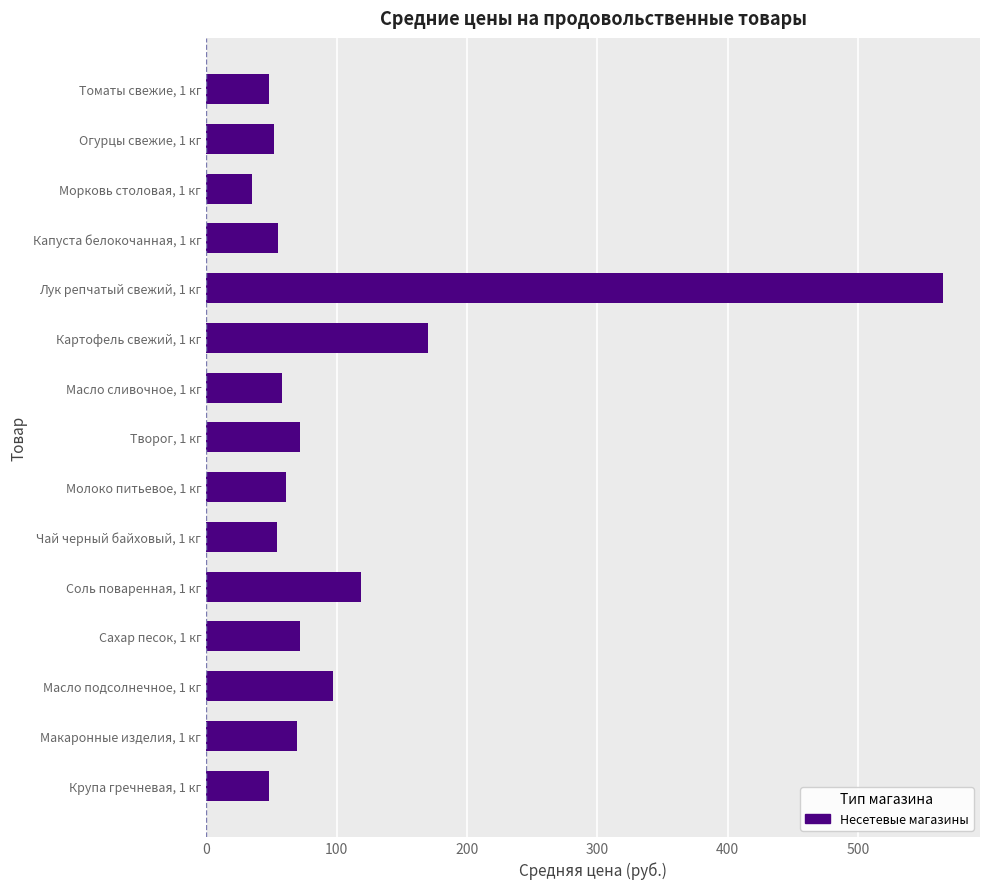

Which category has the lowest value across all series?

Морковь столовая, 1 кг